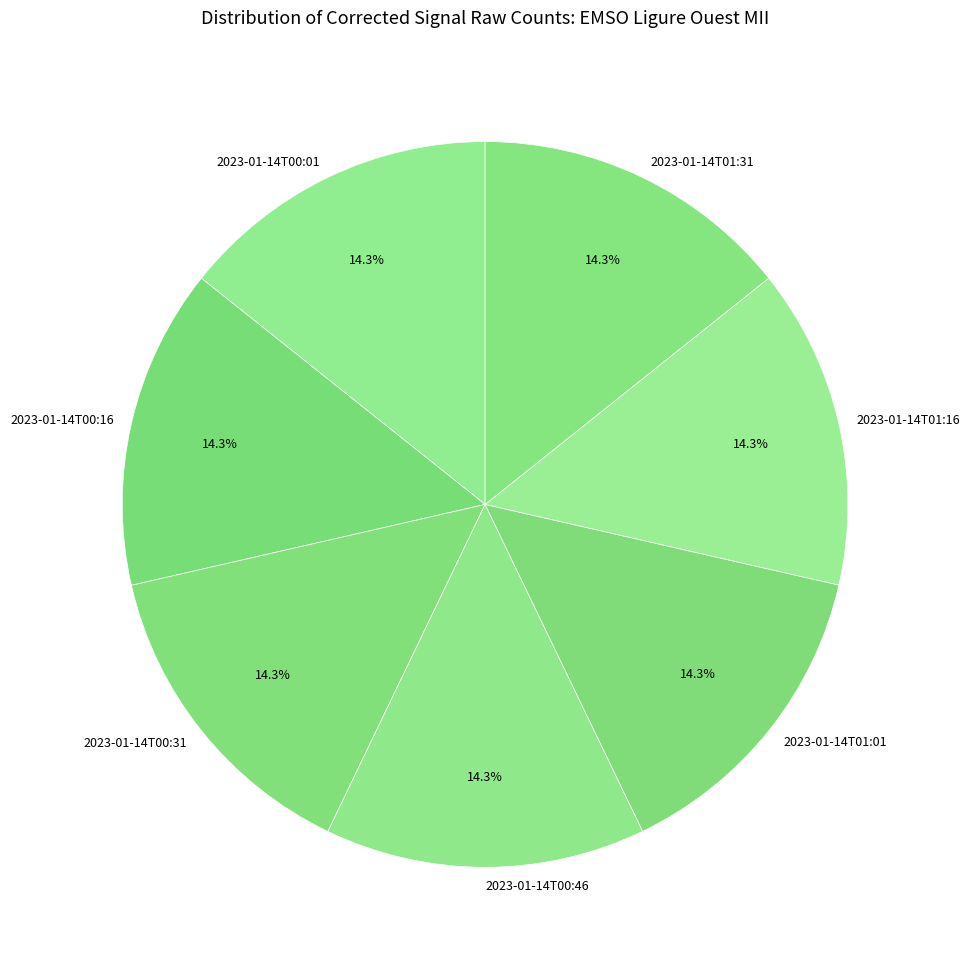

Is the sum of 2023-01-14T00:46 and 2023-01-14T00:31 greater than half?

No